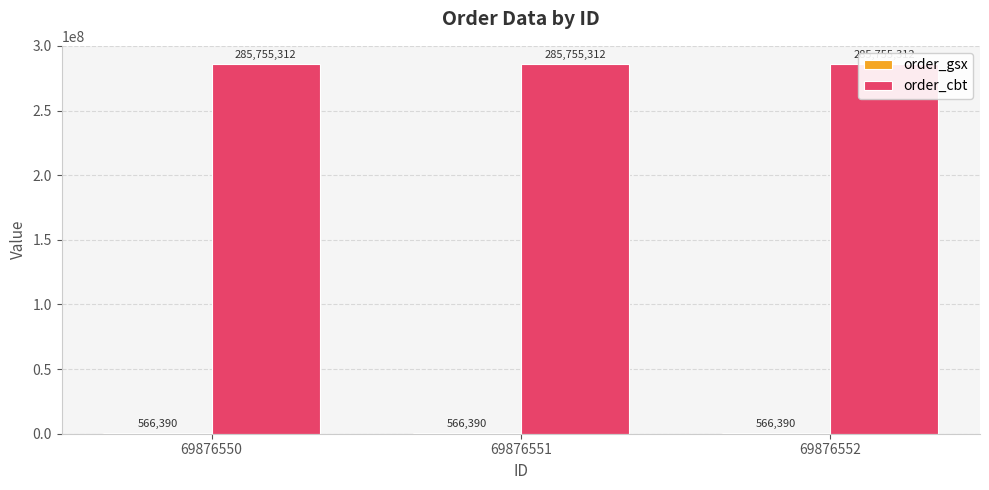

What is the value of the order_cbt bar at the 1st from the left?

285755312